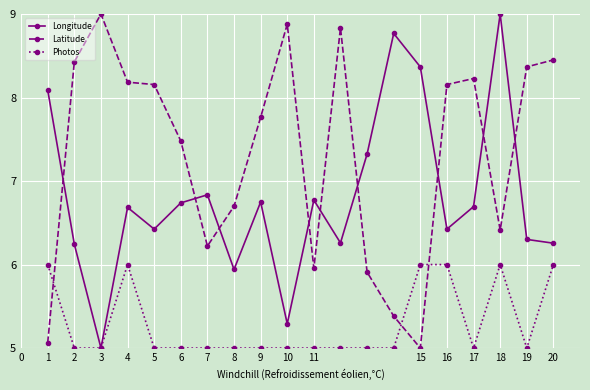

What is the value of the Photos point at the 13th from the left?

5.0